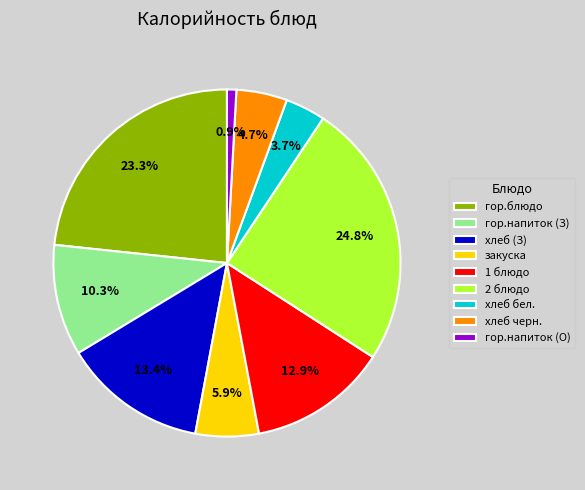

Does any single category account for the majority?

No